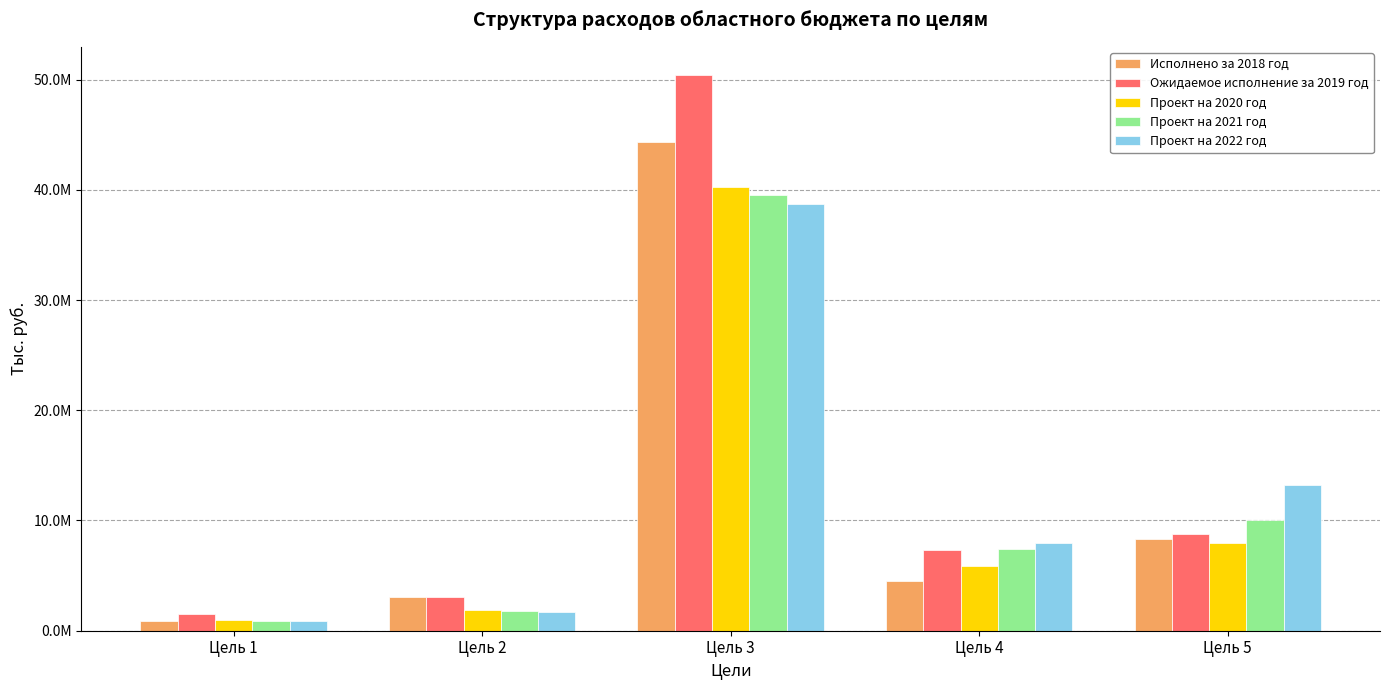

Is the value of Ожидаемое исполнение за 2019 год at Цель 2 greater than the value of Проект на 2020 год at Цель 4?

No